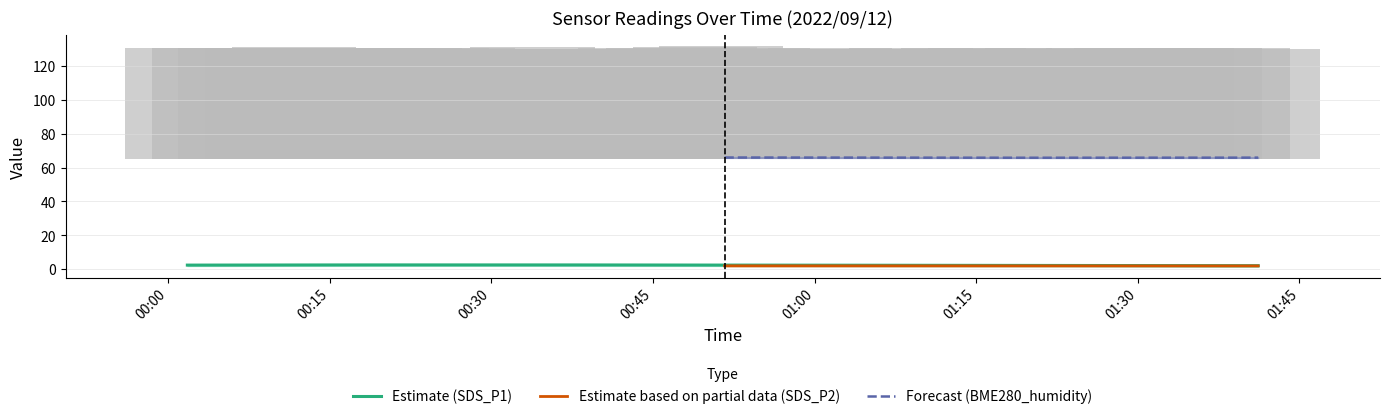

What is the label of the 20th bar from the left?

19